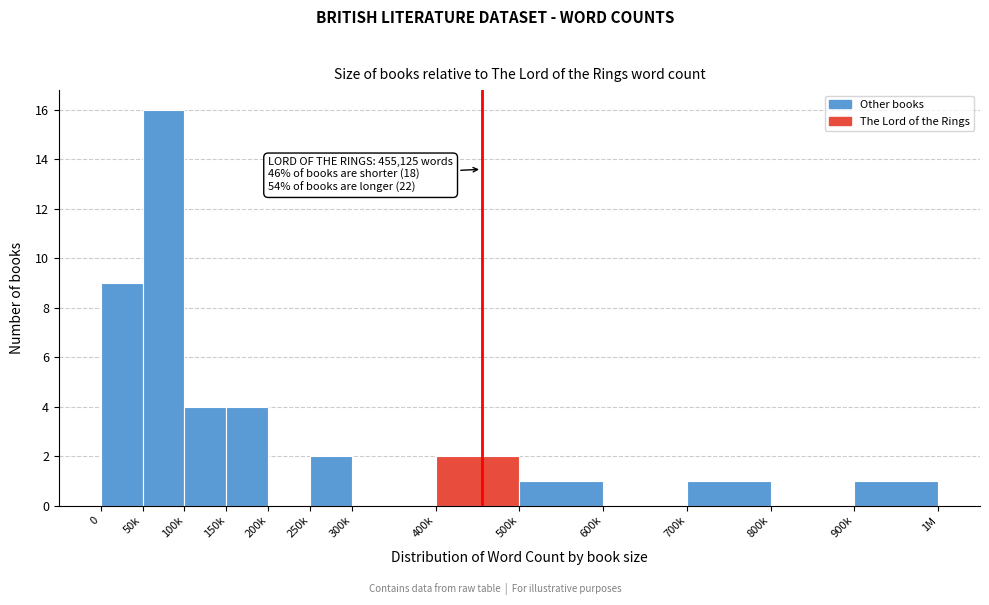

Reading right to left, extract all data points from this chart.

900k=1	800k=0	700k=1	600k=0	500k=1	400k=2	300k=0	250k=2	200k=0	150k=4	100k=4	50k=16	0=9